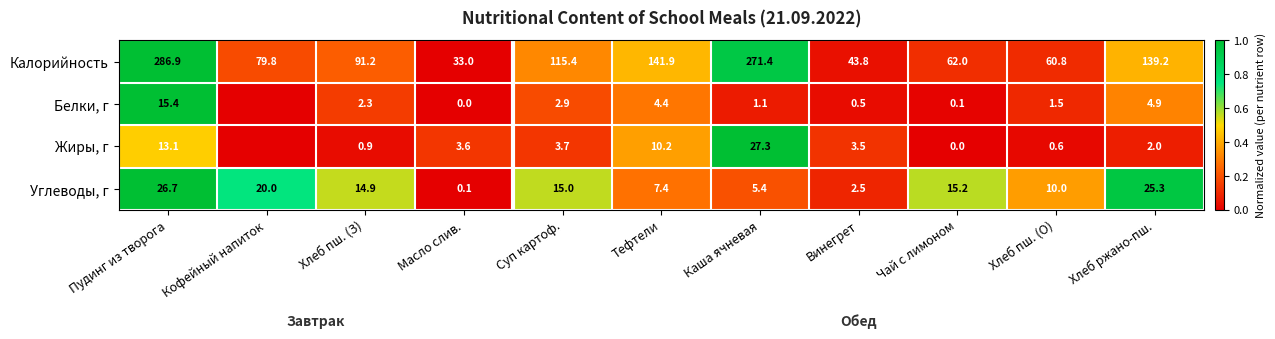

What is the difference between the Калорийность values at Пудинг из творога and Масло слив.?

253.9